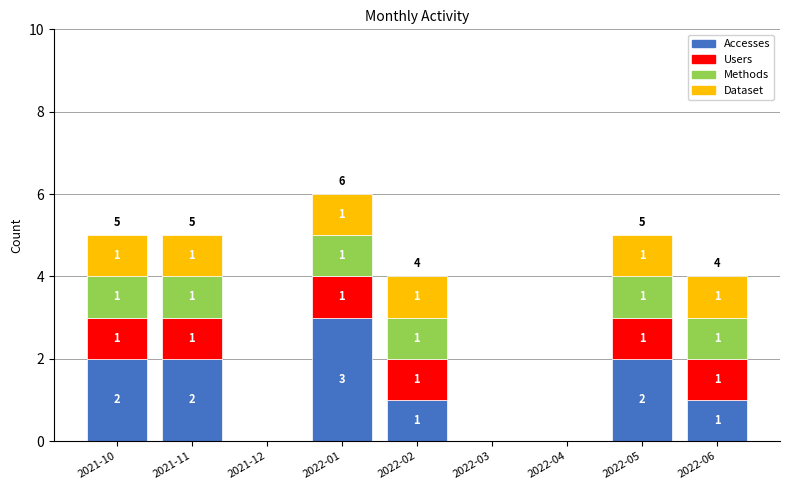

What is the highest value of the Accesses series?

3